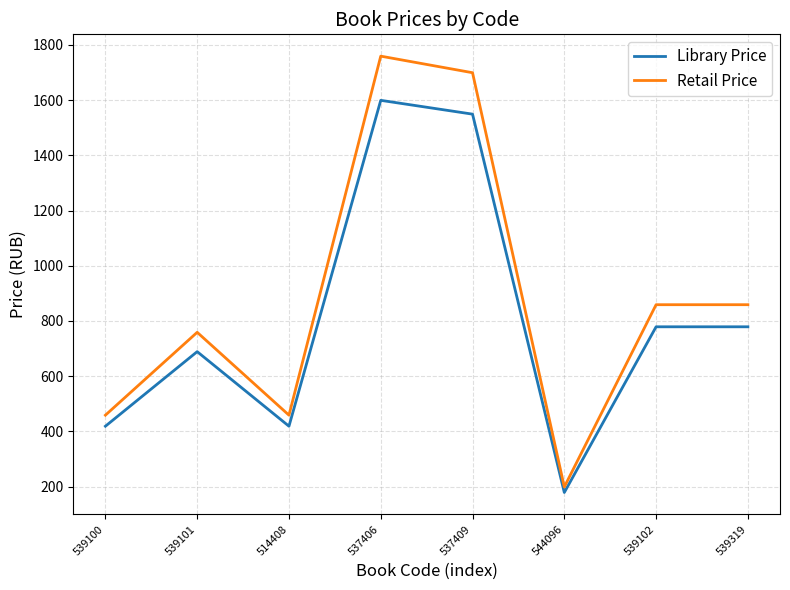

Which series has the widest spread of values?

Retail Price